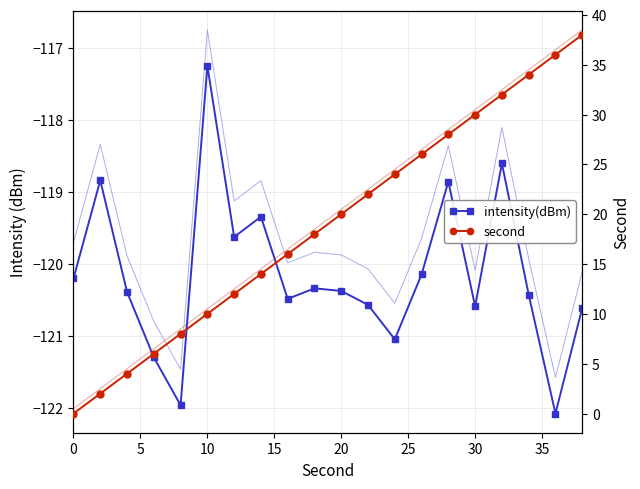

Does the chart have visible grid lines?

Yes